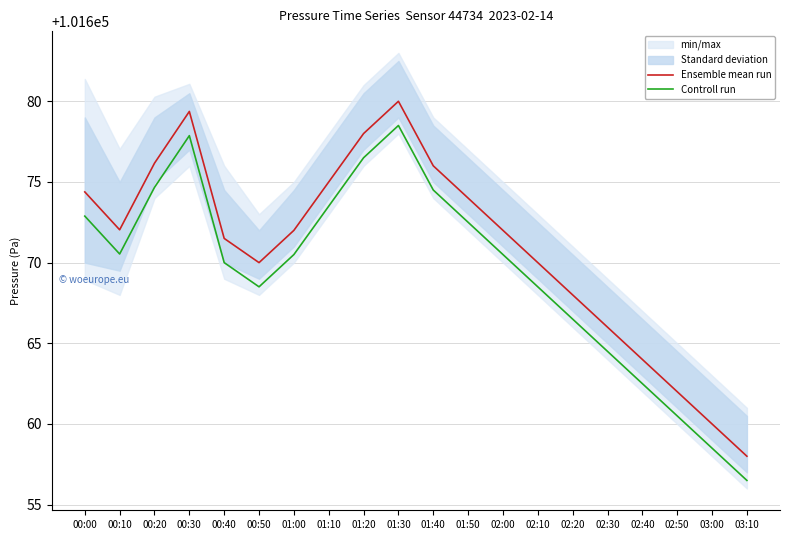

Which series changed the most between 01:00 and 01:10?

Ensemble mean run